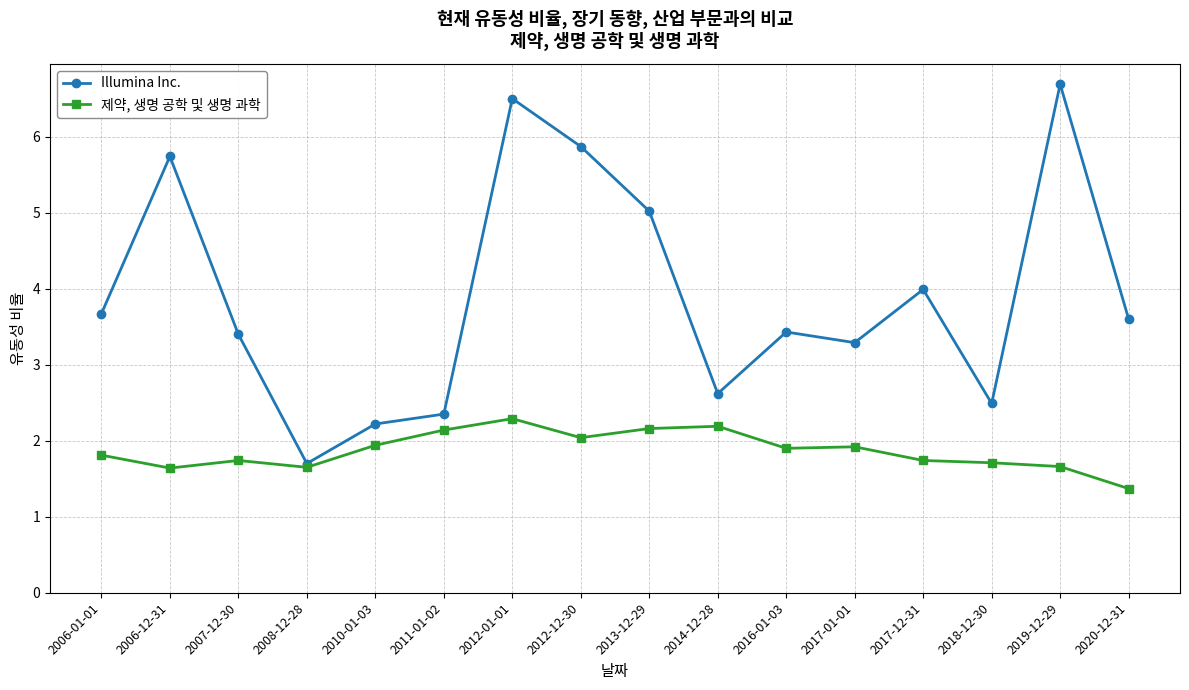

Where does the Illumina Inc. series first go above 3?

2006-01-01